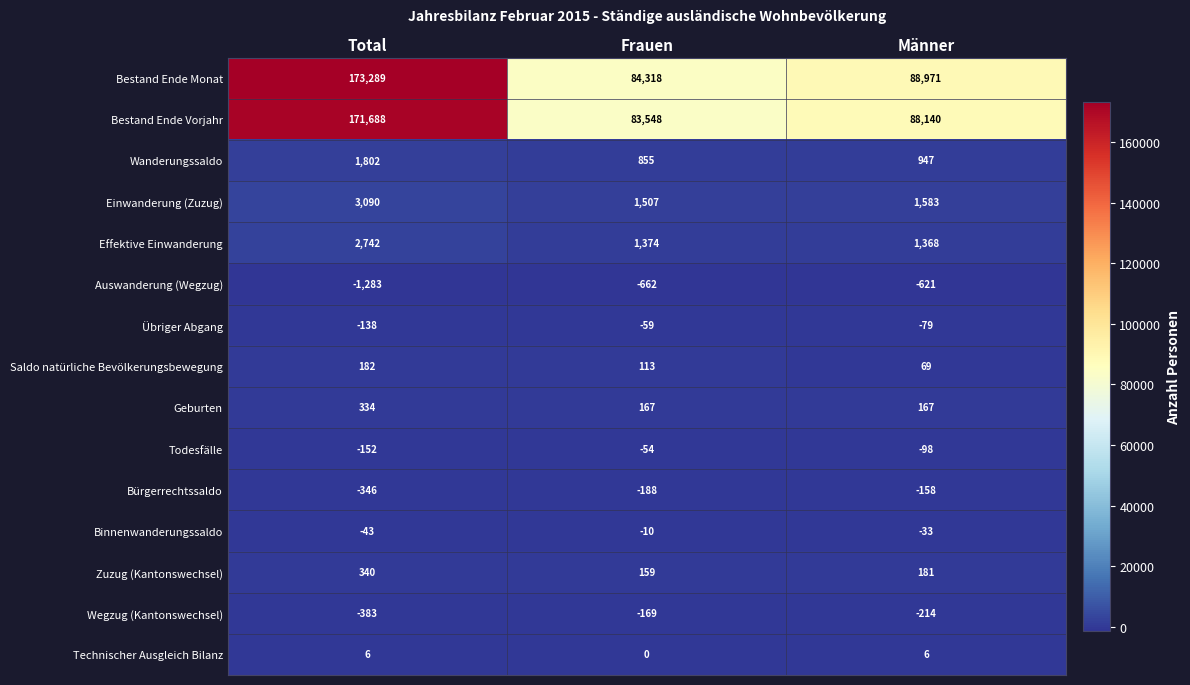

What is the spread (max minus min) of values at Frauen?

84980